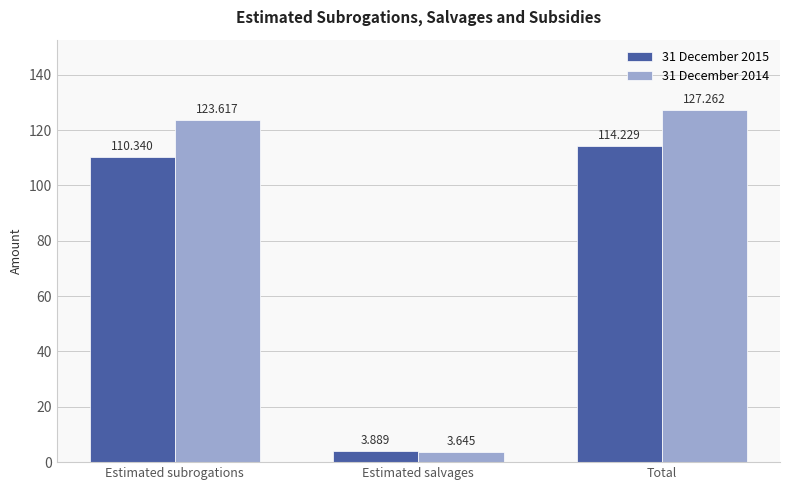

How many data points in 31 December 2015 are less than 110?

1